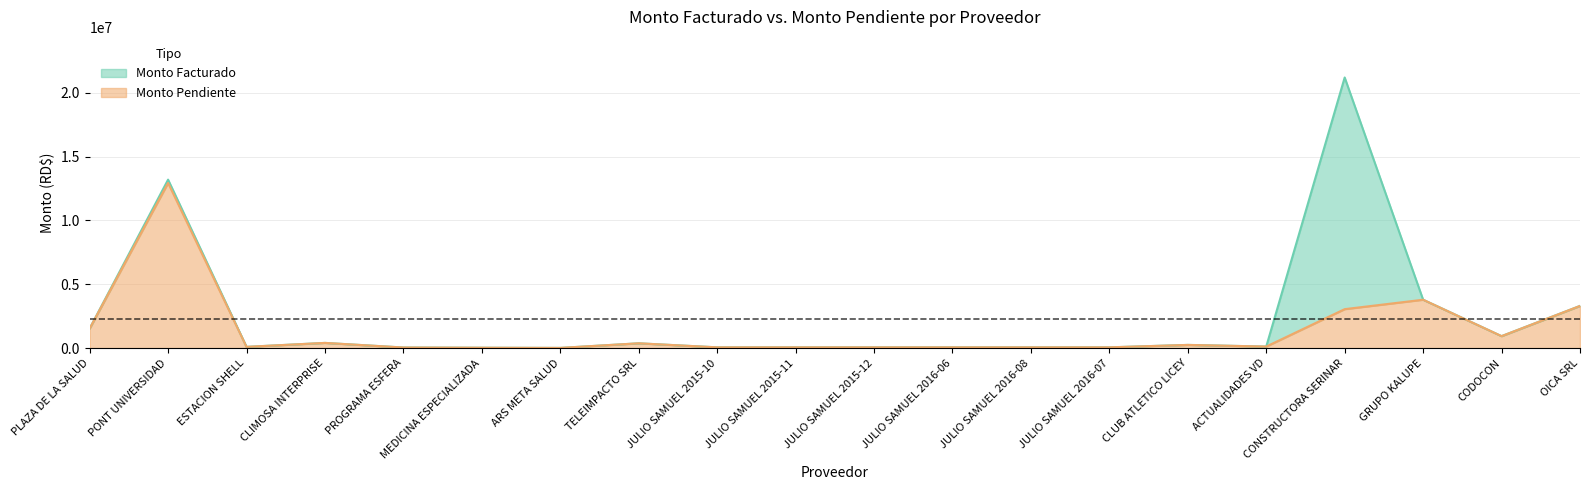

Does the chart have visible grid lines?

Yes